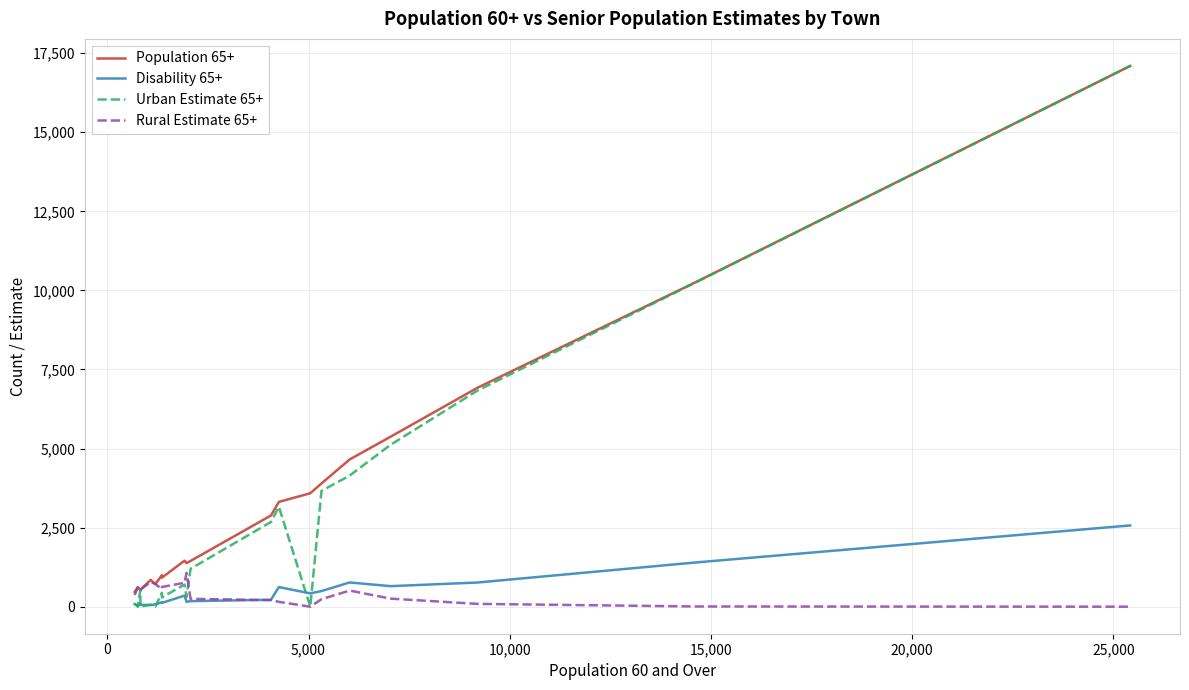

What is the sum of all Rural Estimate 65+ values?

8248.7